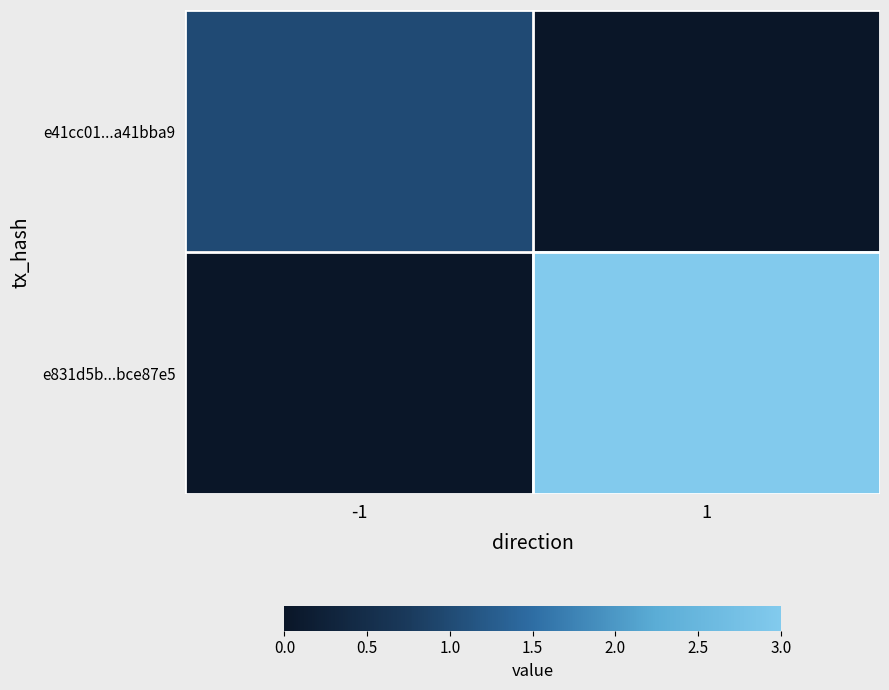

Count the number of data series in this chart.

2